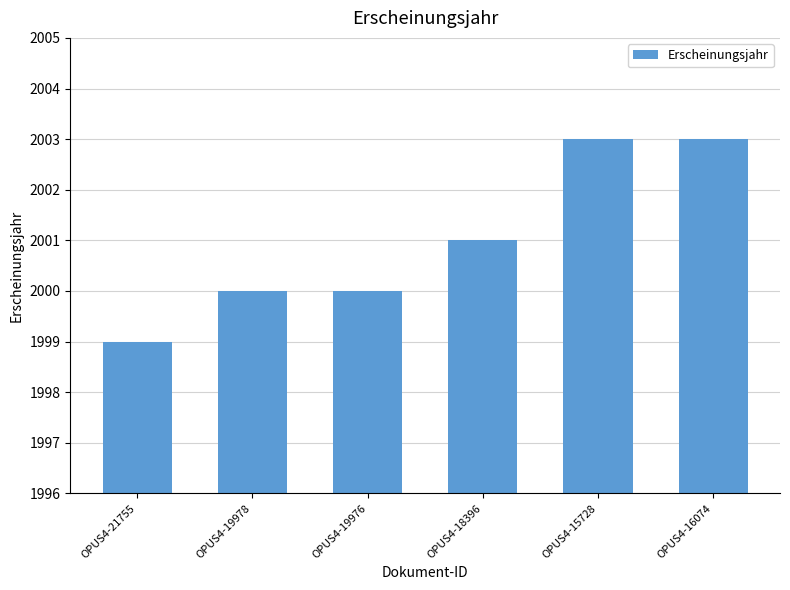

Are the bars horizontal?

No